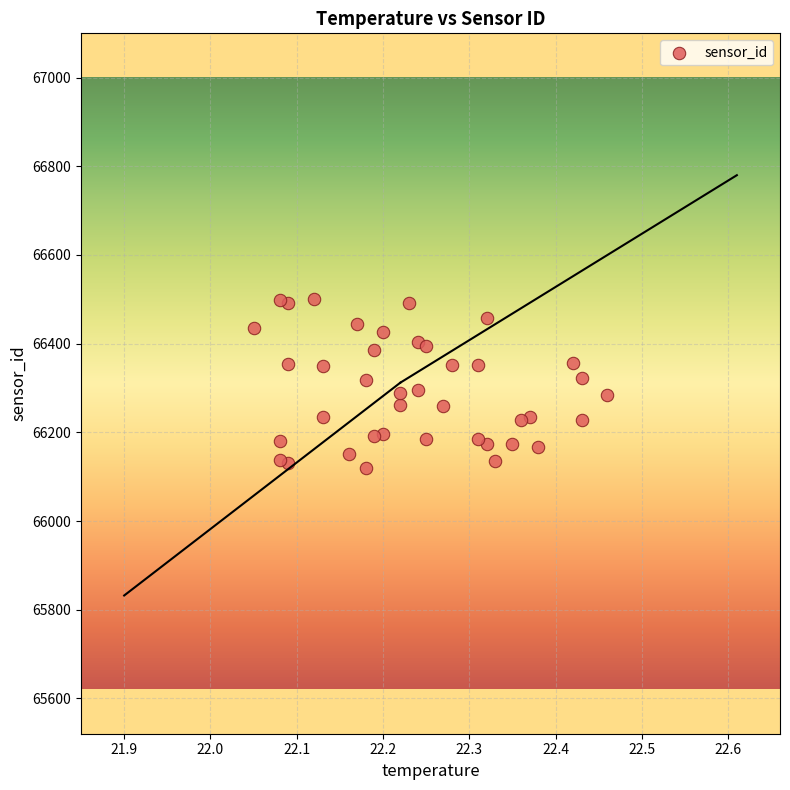

What is the range of Y values (max minus min)?

379.7